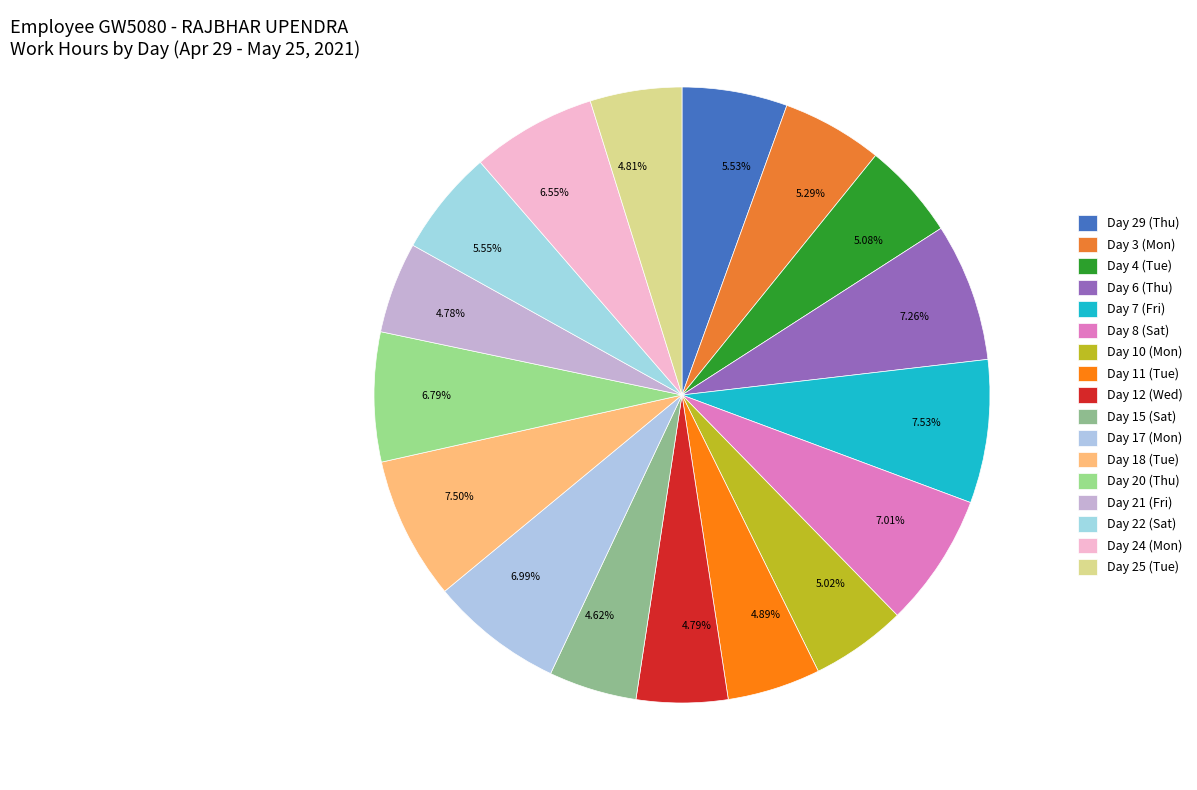

Approximately how many times larger is the value at 5.53% compared to 6.55%?

0.8